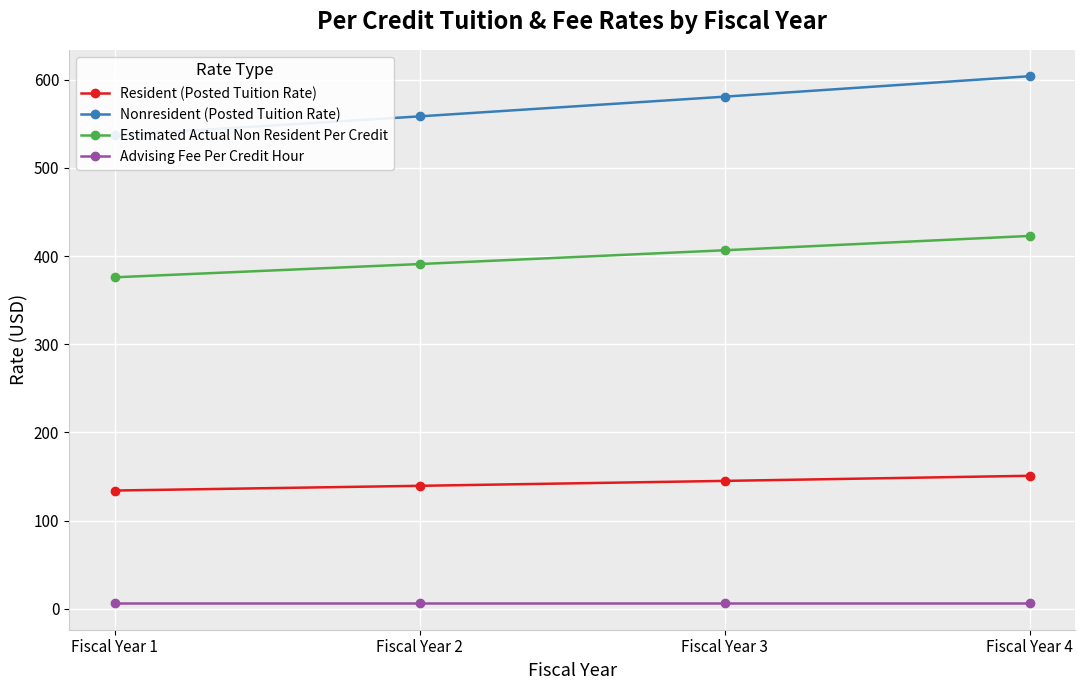

What is the sum of all Nonresident (Posted Tuition Rate) values?

2280.4